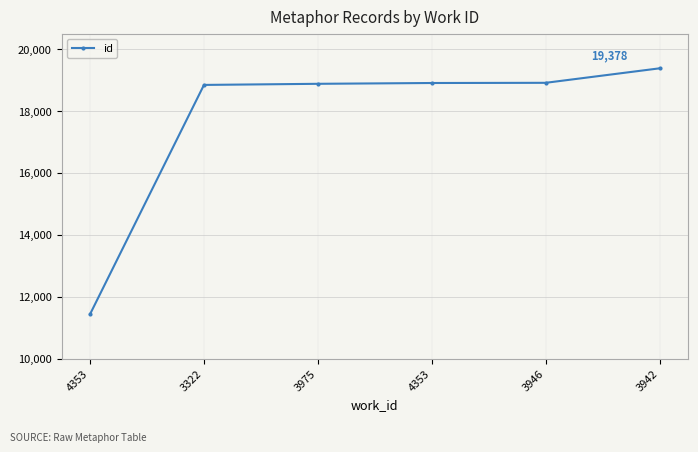

Count the number of categories in the chart.

6